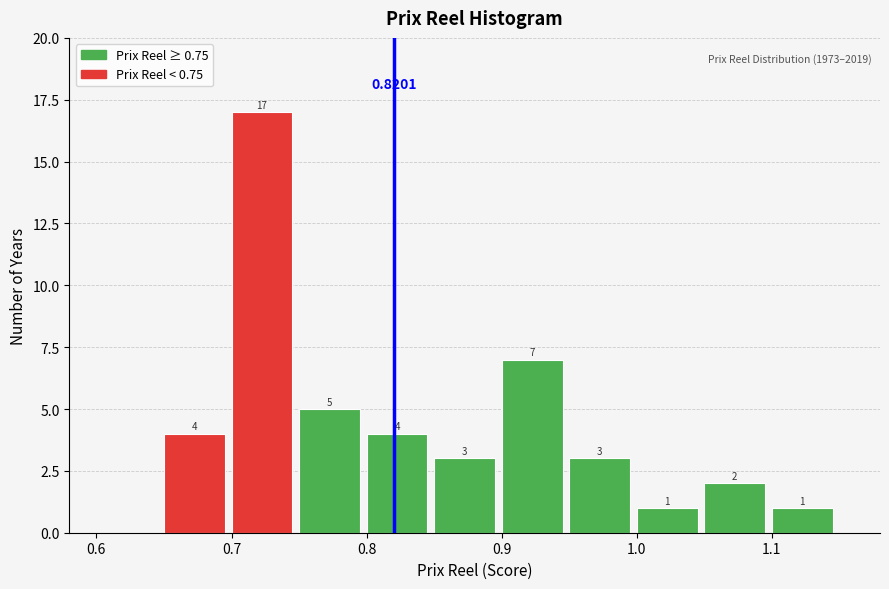

Which range on the x-axis has the tallest bar?

0.70 to 0.75